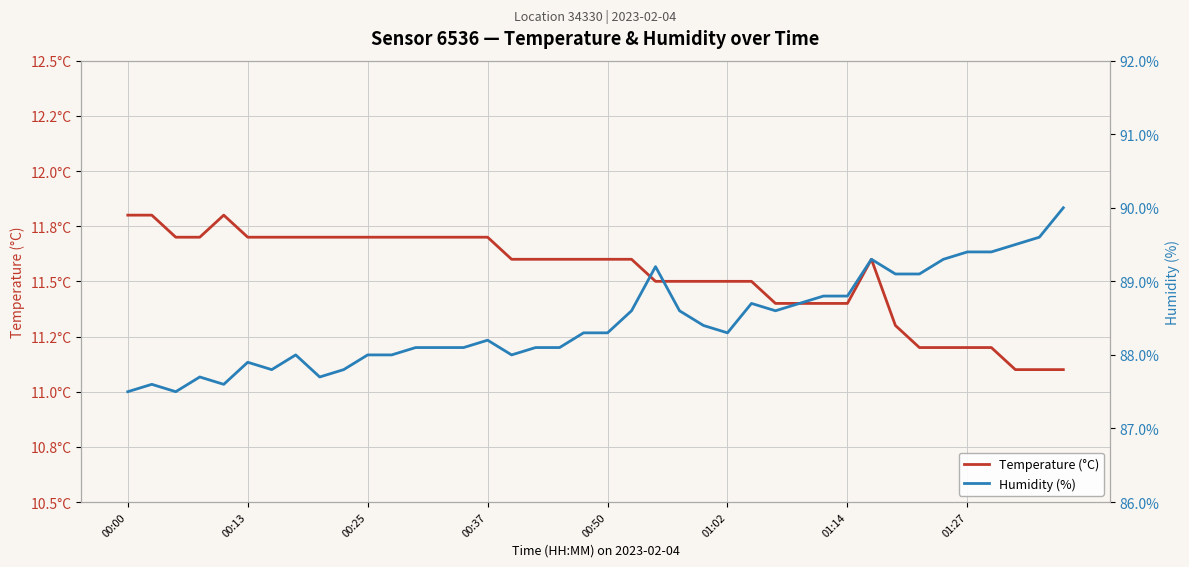

True or false: Humidity (%) and Temperature (°C) intersect in this chart.

False